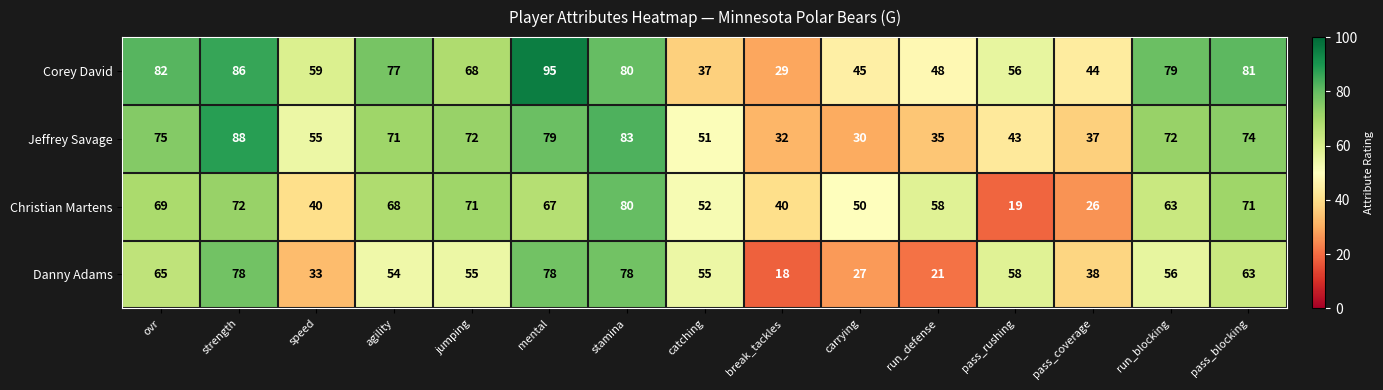

Which series changed the most between strength and break_tackles?

Danny Adams